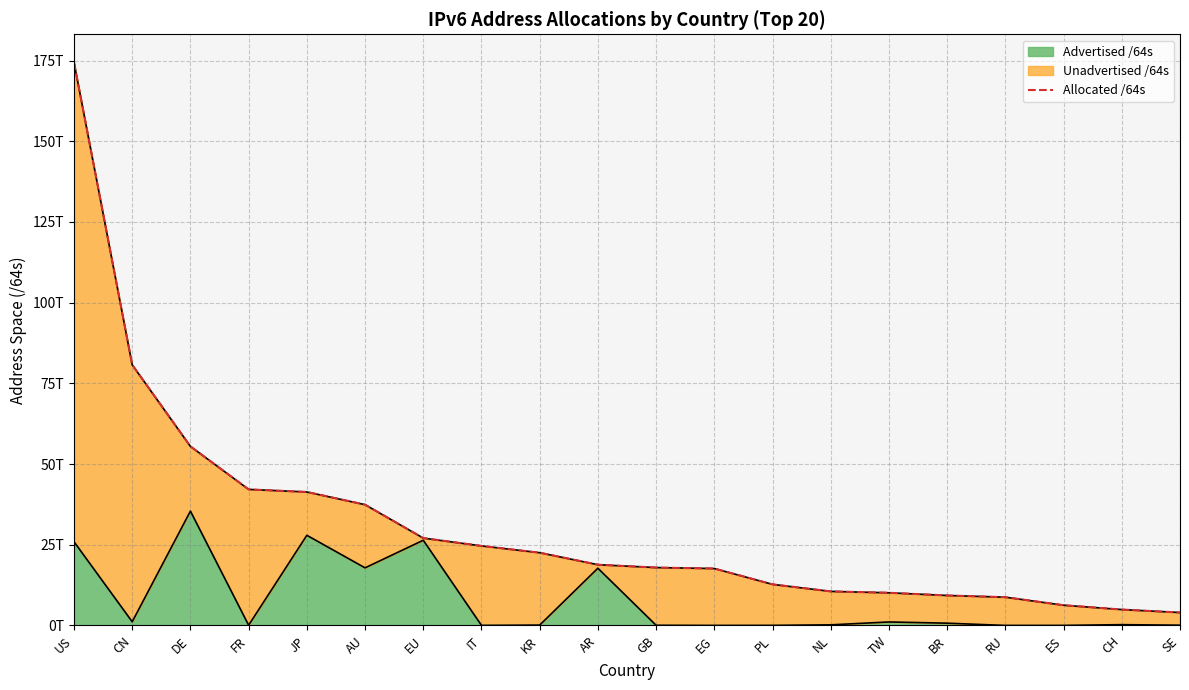

Is it true that the value at BR is 13885543158272?

False